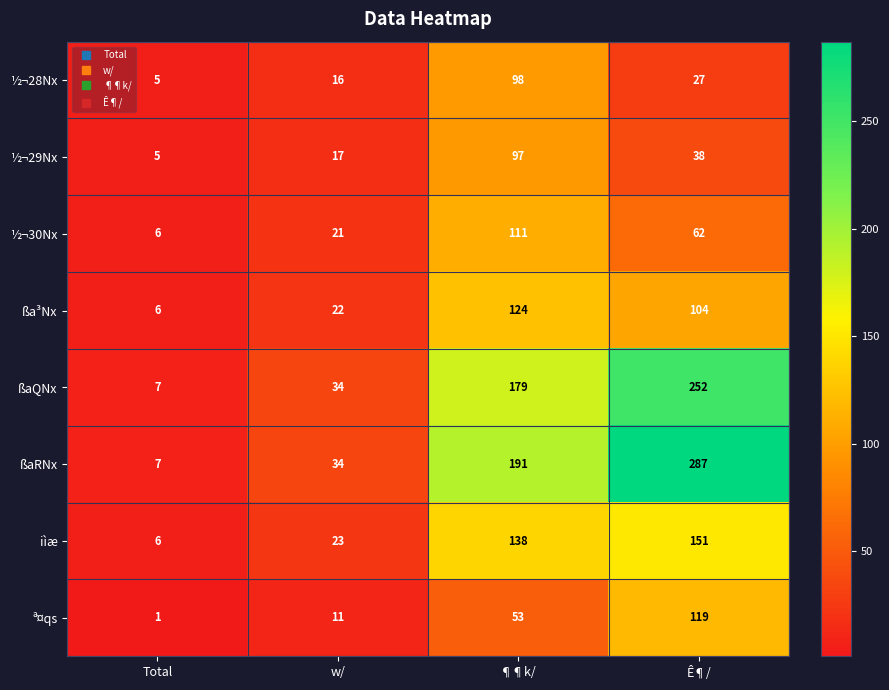

At which label is ßaQNx closest to 129?

¶¶k/